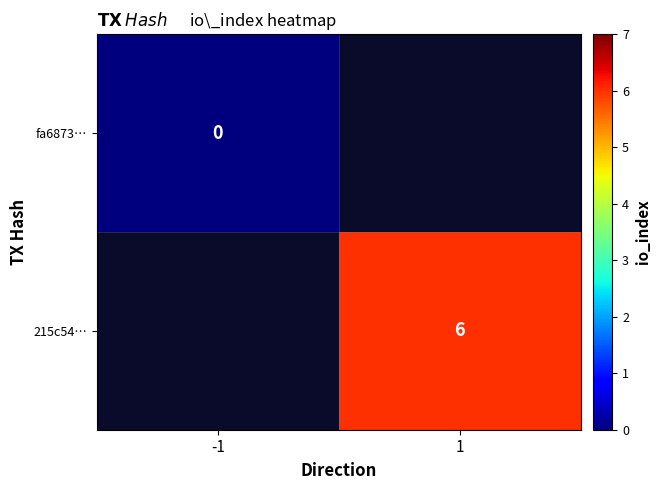

Is the value of fa6873… at -1 greater than the value of 215c54… at 1?

No